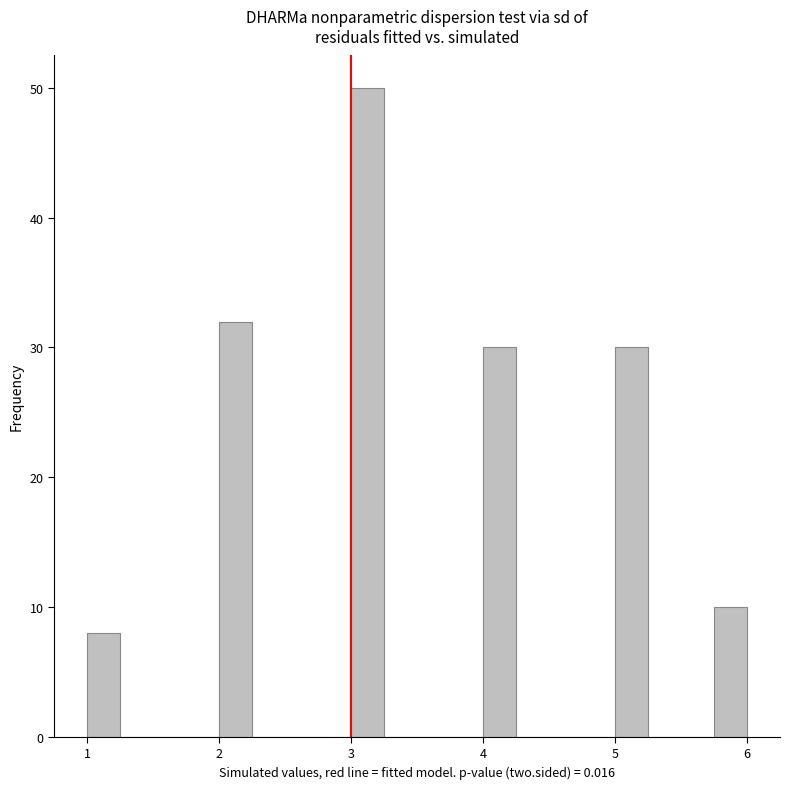

Read against the x-axis, roughly where is the centre of the tallest bar?

3.1